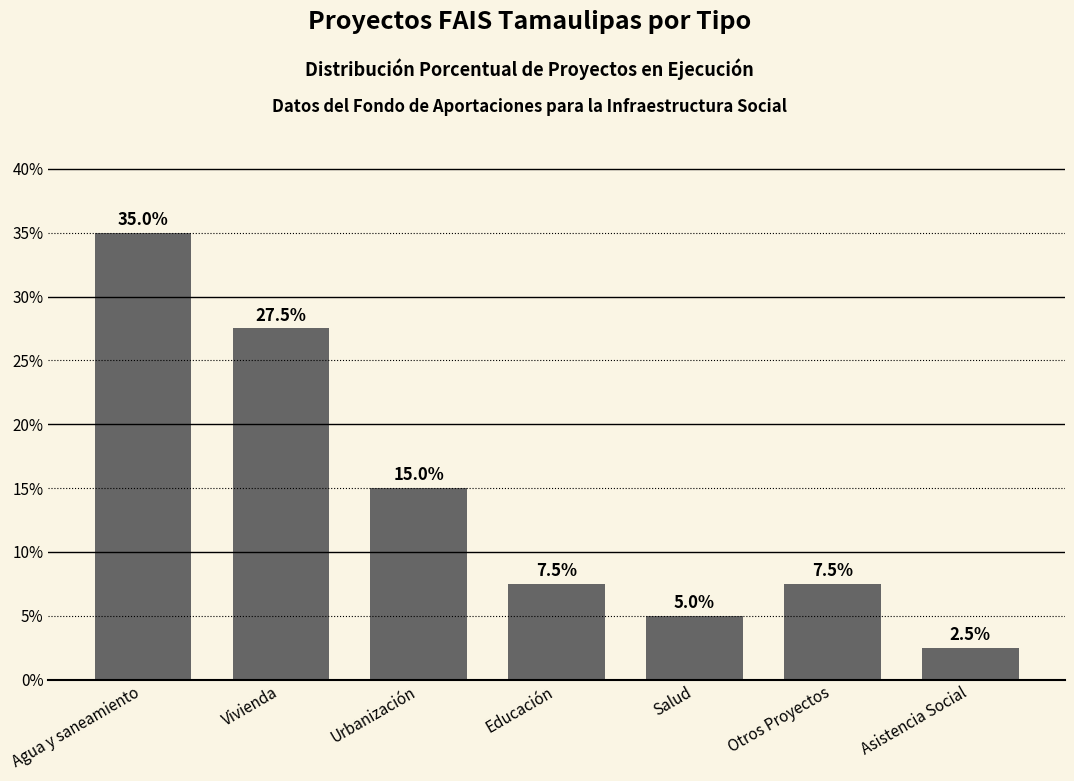

How many values are below 7?

2